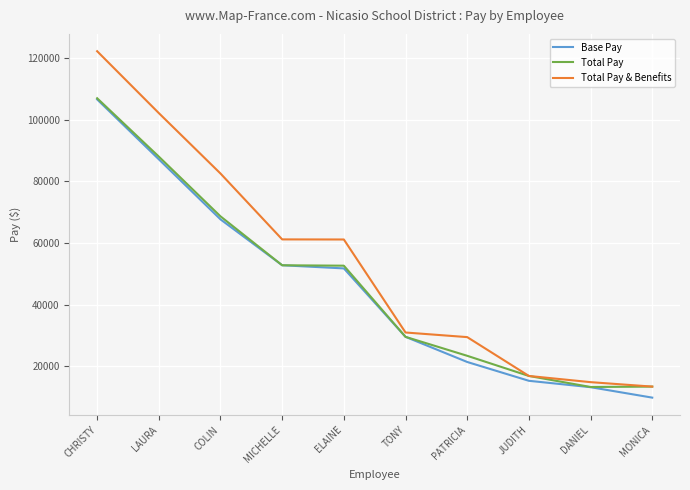

The Total Pay & Benefits series shows 28790.1 at CHRISTY. True or false?

False